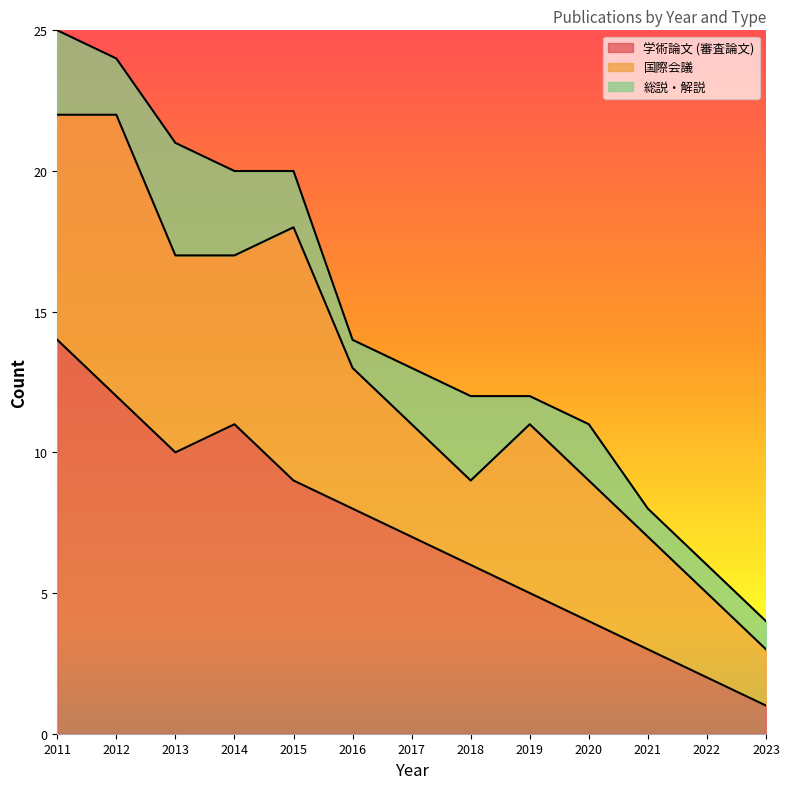

What is the greatest value displayed?

14